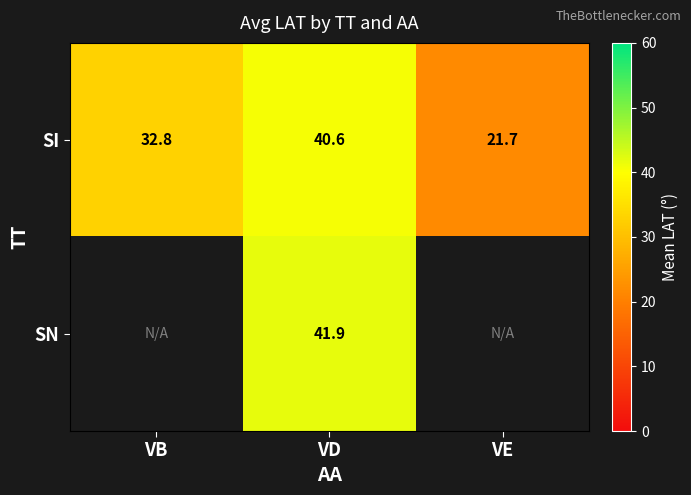

True or false: SN has a value of 41.9 at VD.

True